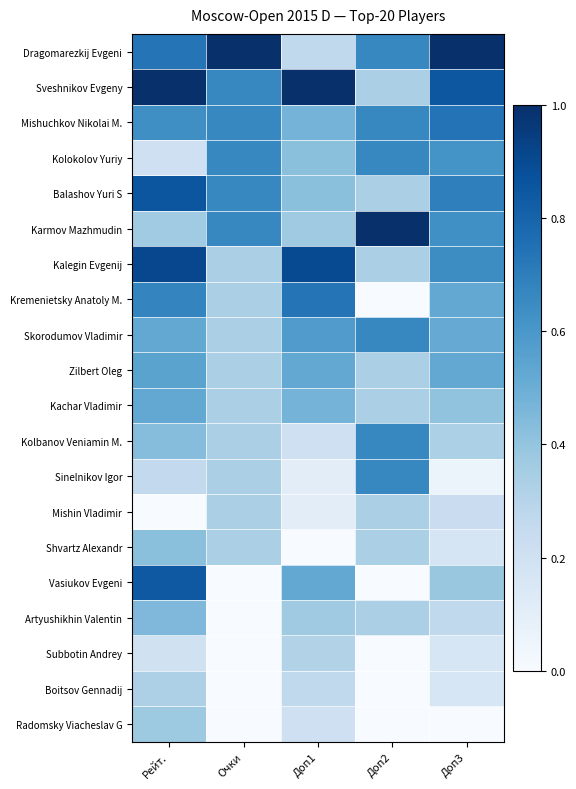

At how many categories does at least one series exceed 0?

5